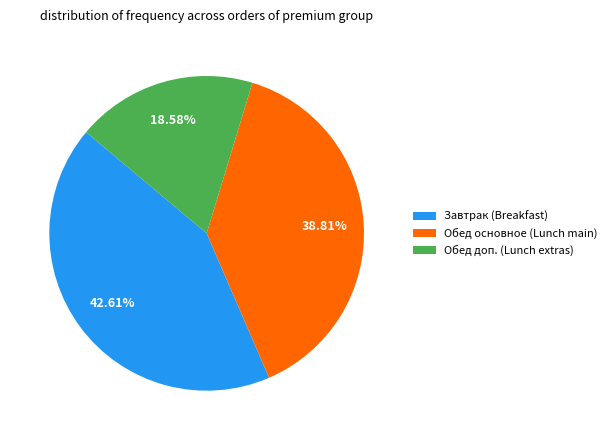

Which slice is the smallest?

Обед доп. (Lunch extras)